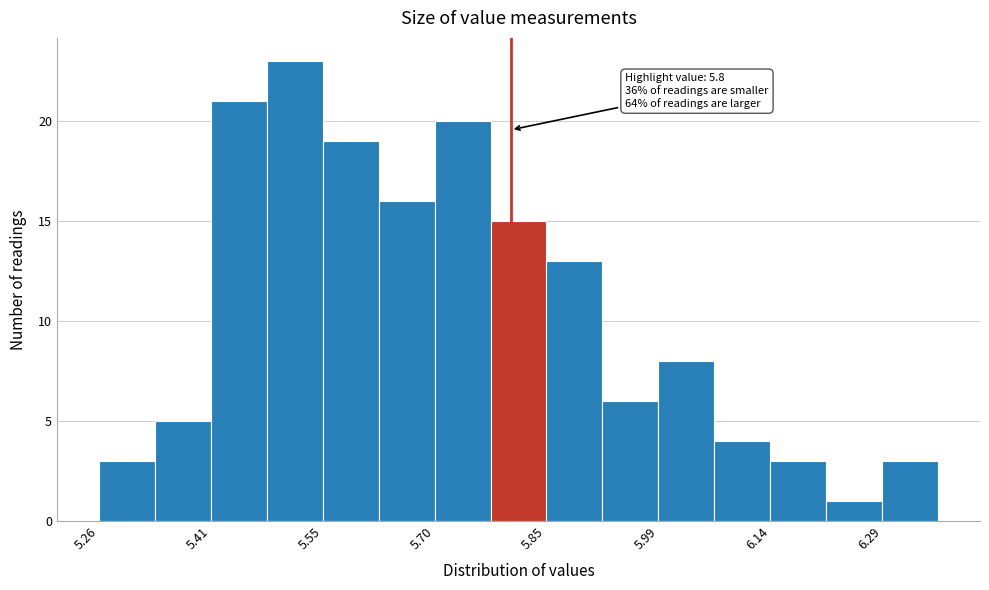

Read against the x-axis, roughly where is the centre of the tallest bar?

5.52